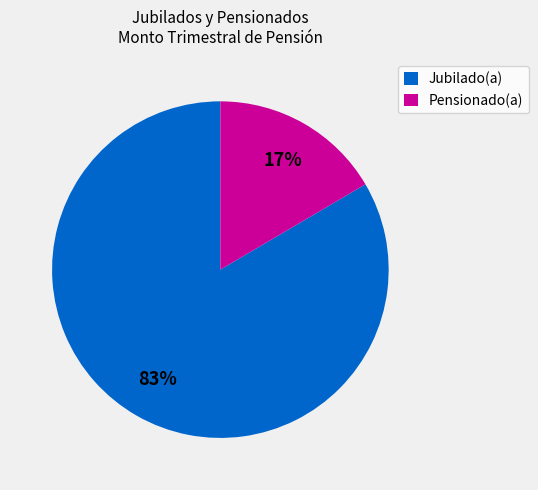

To the nearest percent, what is the average slice percentage?

50%